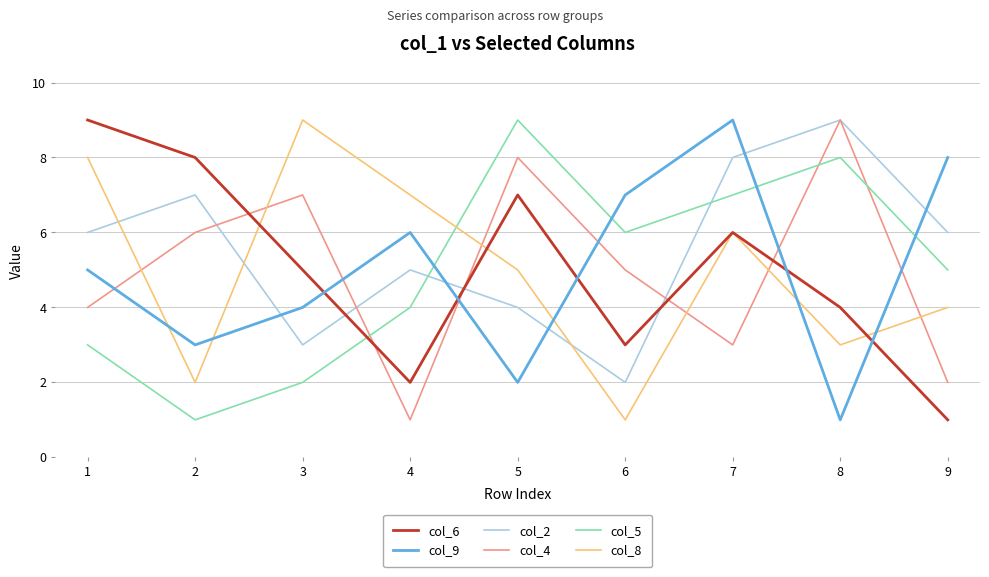

What are all the series names shown in the legend?

col_6, col_9, col_2, col_4, col_5, col_8